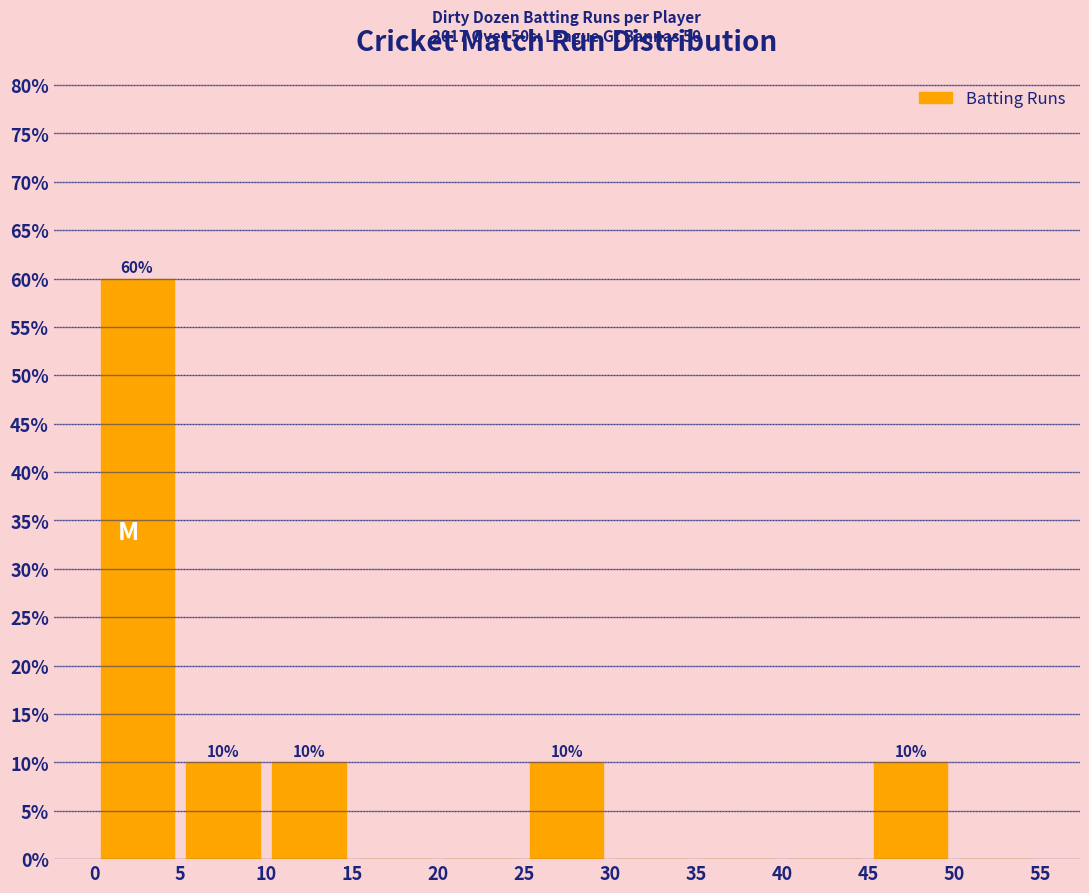

Which range on the x-axis has the tallest bar?

0 to 5